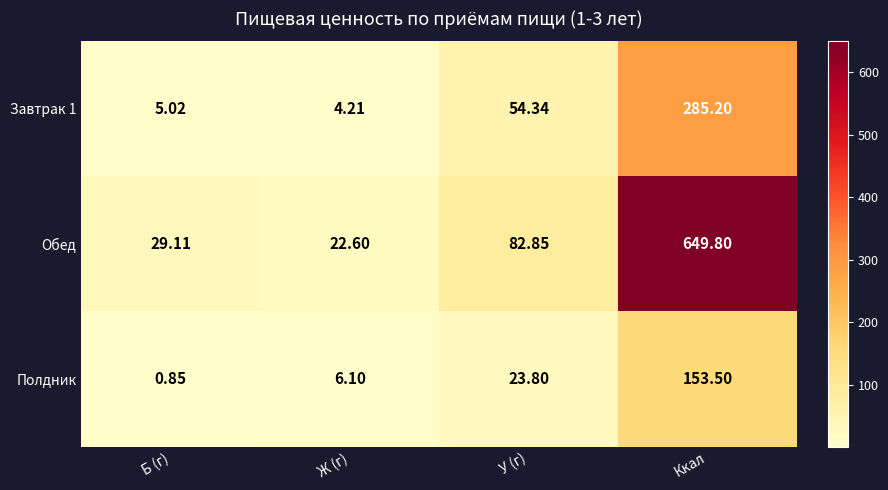

Which series has the largest total across all categories?

Обед